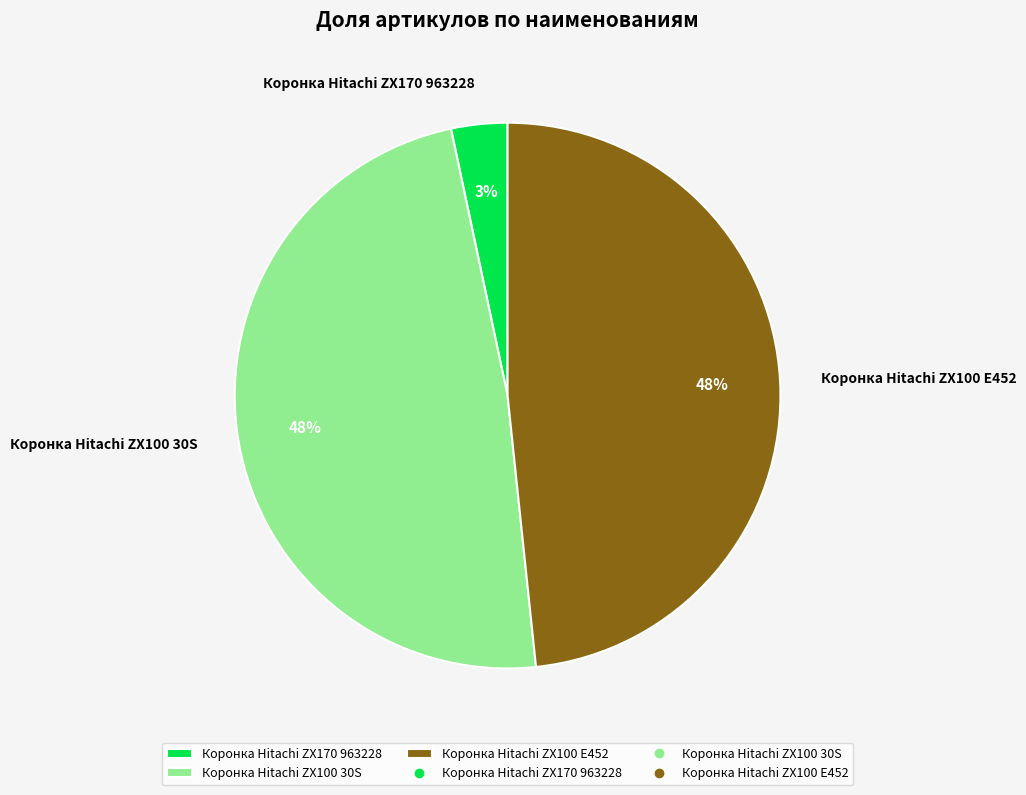

Is it true that Коронка Hitachi ZX100 30S is 42% of the pie?

False